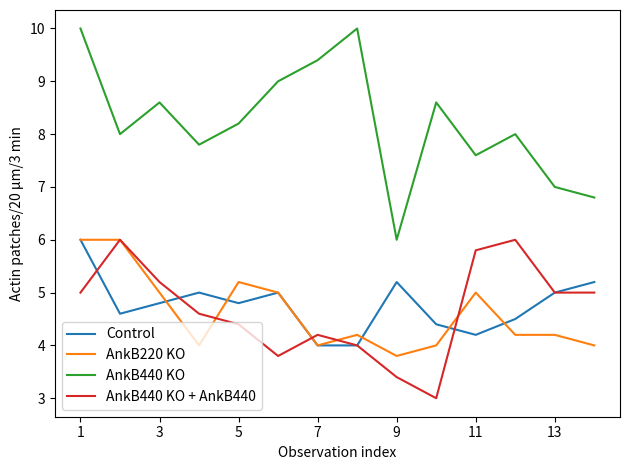

What is the maximum value shown in the chart?

10.0